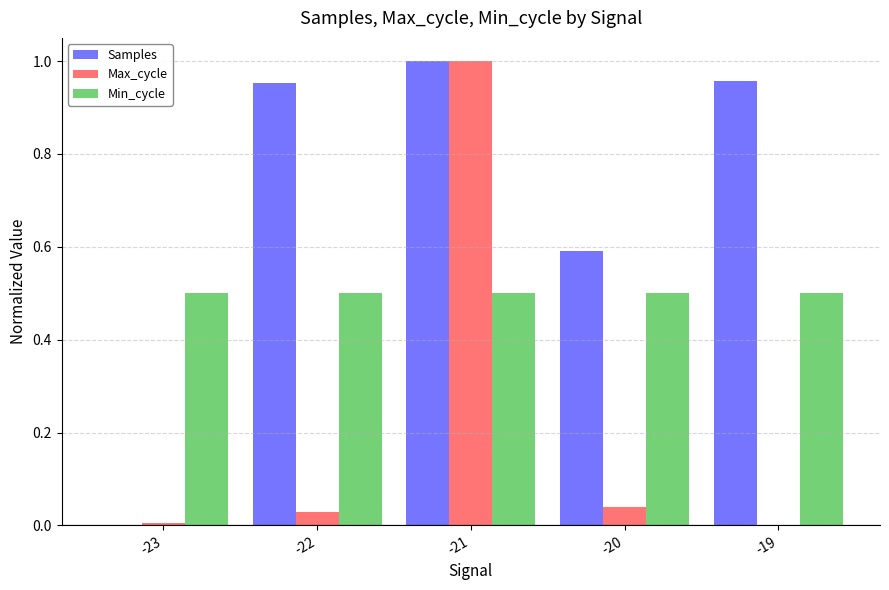

How many values in the Max_cycle series exceed 0?

4